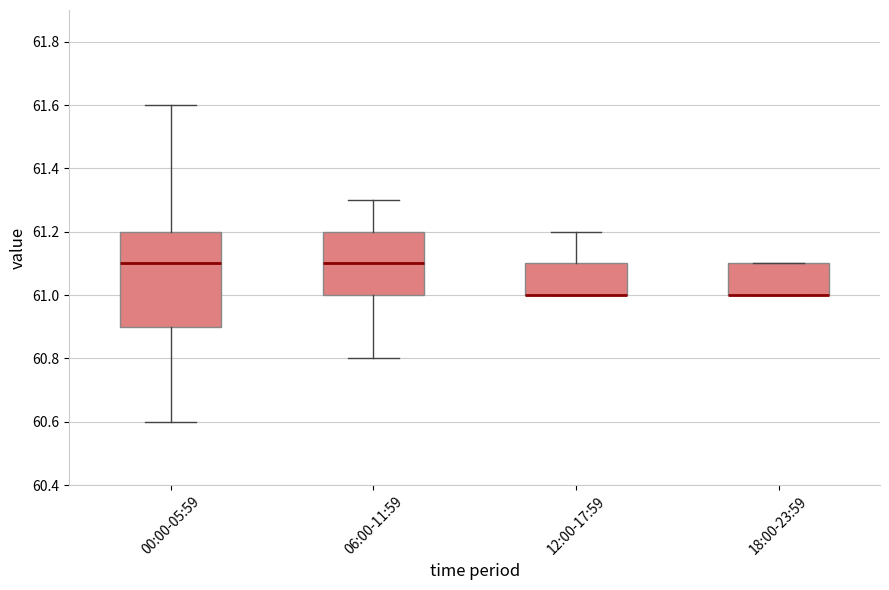

Reading left to right, transcribe this box plot: for each box, give where its median line is, the range the box spans, and where its two whiskers end, as read against the y-axis. The values are not printed on the chart, so give them approximately, as read against the axis.

00:00-05:59: median 61.1, box 60.9 to 61.2, whiskers 60.6 to 61.6
06:00-11:59: median 61.1, box 61.0 to 61.2, whiskers 60.8 to 61.3
12:00-17:59: median 61.0 (drawn on the box's lower edge), box 61.0 to 61.1, whiskers 61.0 to 61.2
18:00-23:59: median 61.0 (drawn on the box's lower edge), box 61.0 to 61.1, whiskers 61.0 to 61.1